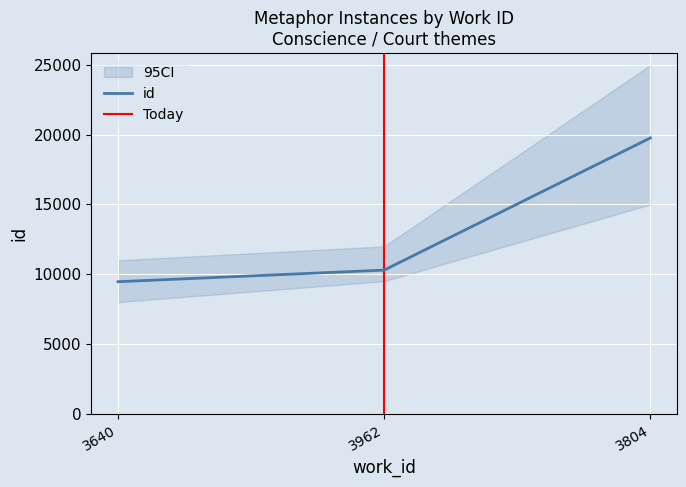

Which category has the lowest value across all series?

3640